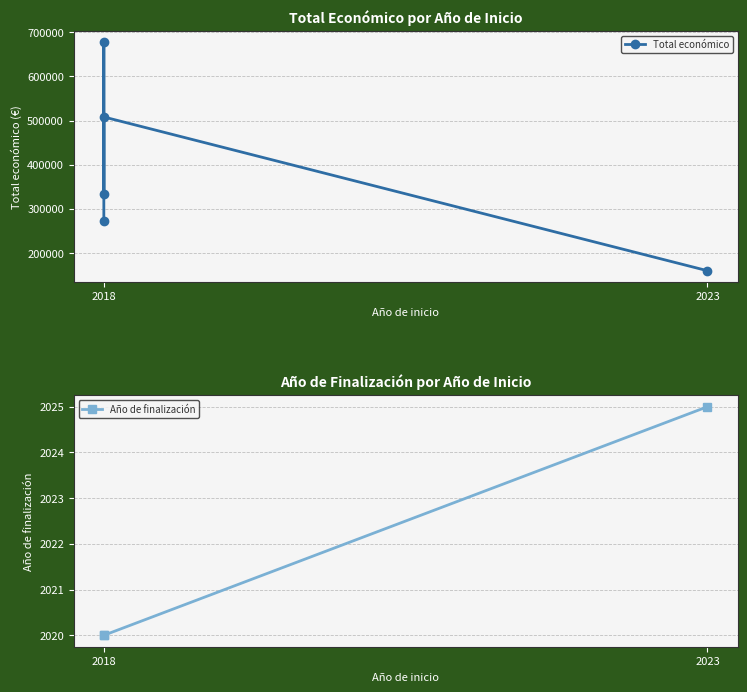

Rank the categories by value from lowest to highest.

2023, 2018, 2018, 2018, 2018